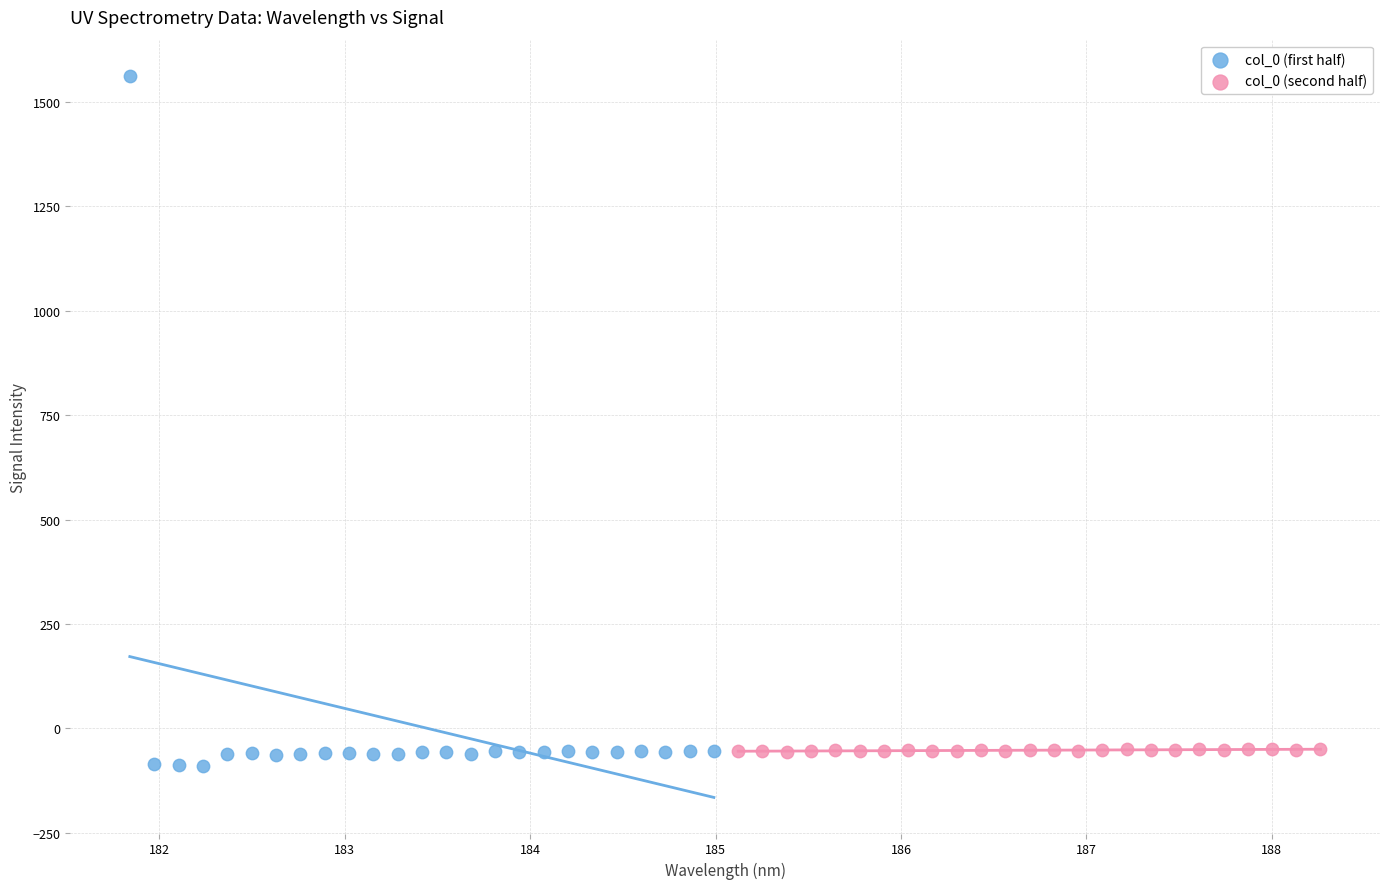

Which series has the largest Y range (max minus min)?

col_0 (first half)